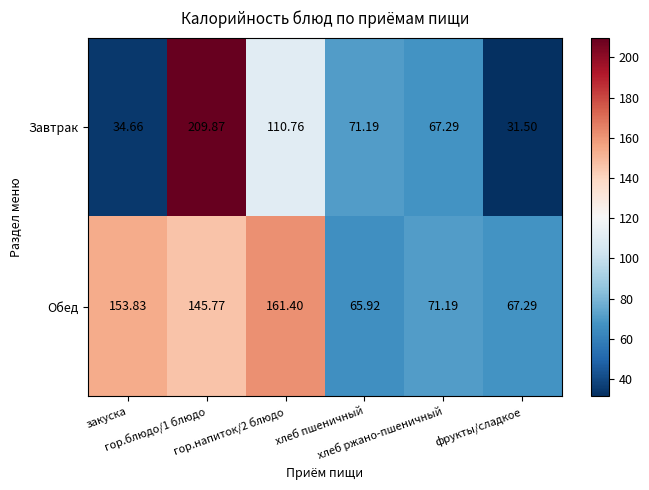

Which series has the largest range (max minus min)?

Завтрак